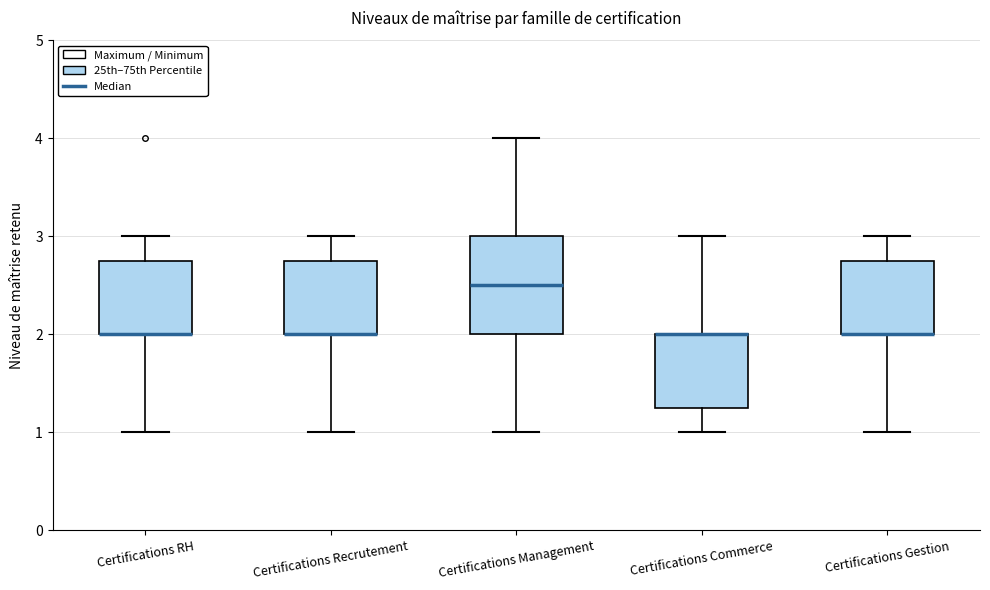

Reading left to right, read every box against the y-axis: the position of its median line, the range the box covers, and the ends of its whiskers. The values are not printed on the chart, so give them approximately, as read against the axis.

Certifications RH: median 2.0 (drawn on the box's lower edge), box 2.0 to 2.8, whiskers 1.0 to 3.0
Certifications Recrutement: median 2.0 (drawn on the box's lower edge), box 2.0 to 2.8, whiskers 1.0 to 3.0
Certifications Management: median 2.5, box 2.0 to 3.0, whiskers 1.0 to 4.0
Certifications Commerce: median 2.0 (drawn on the box's upper edge), box 1.3 to 2.0, whiskers 1.0 to 3.0
Certifications Gestion: median 2.0 (drawn on the box's lower edge), box 2.0 to 2.8, whiskers 1.0 to 3.0